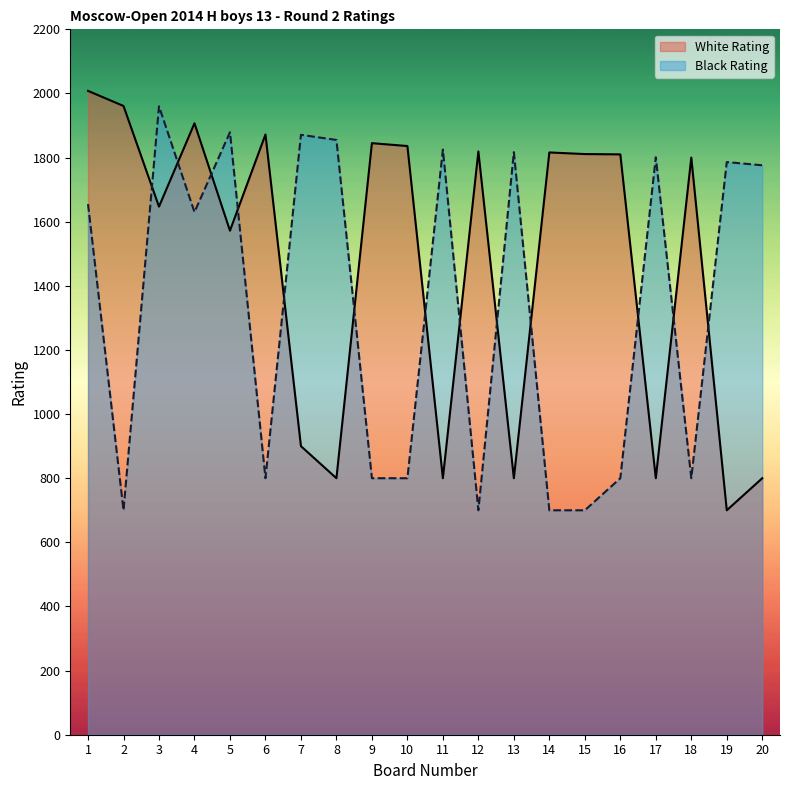

Reading left to right, transcribe all the data shown in this chart.

White Rating: 2008	1961	1647	1907	1572	1872	900	800	1845	1836	800	1819	800	1816	1811	1810	800	1800	700	800
Black Rating: 1655	700	1960	1630	1879	800	1871	1855	800	800	1825	700	1817	700	700	800	1801	800	1786	1776